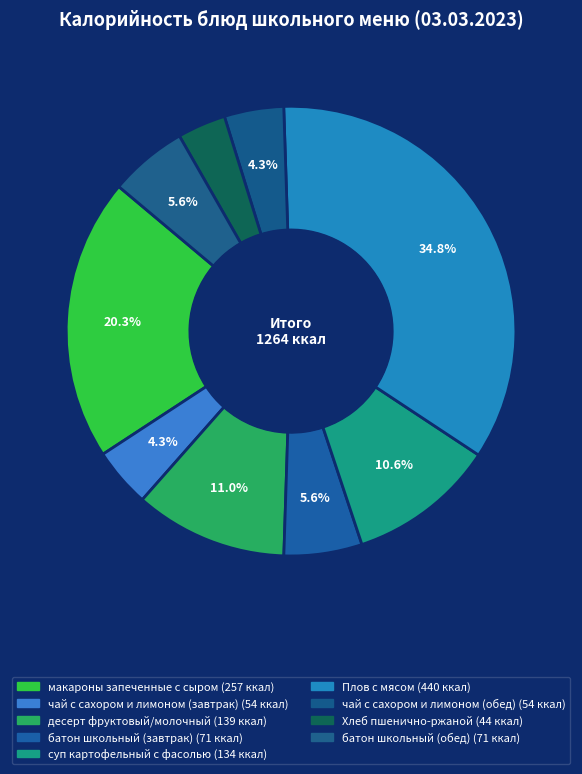

Which slice is the largest?

Плов с мясом